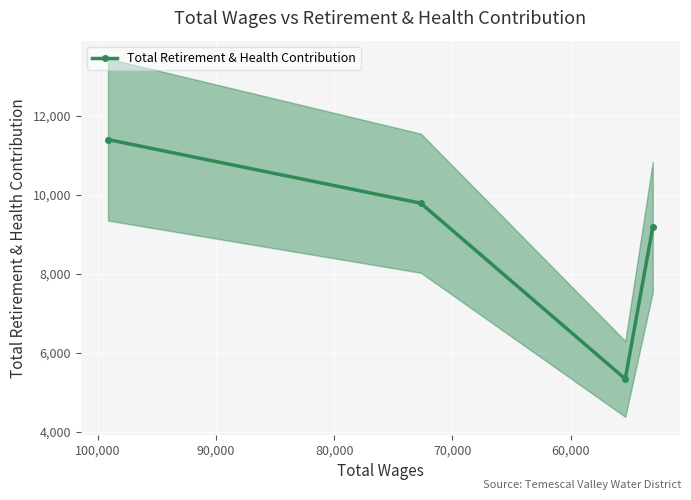

What is the average value?

8927